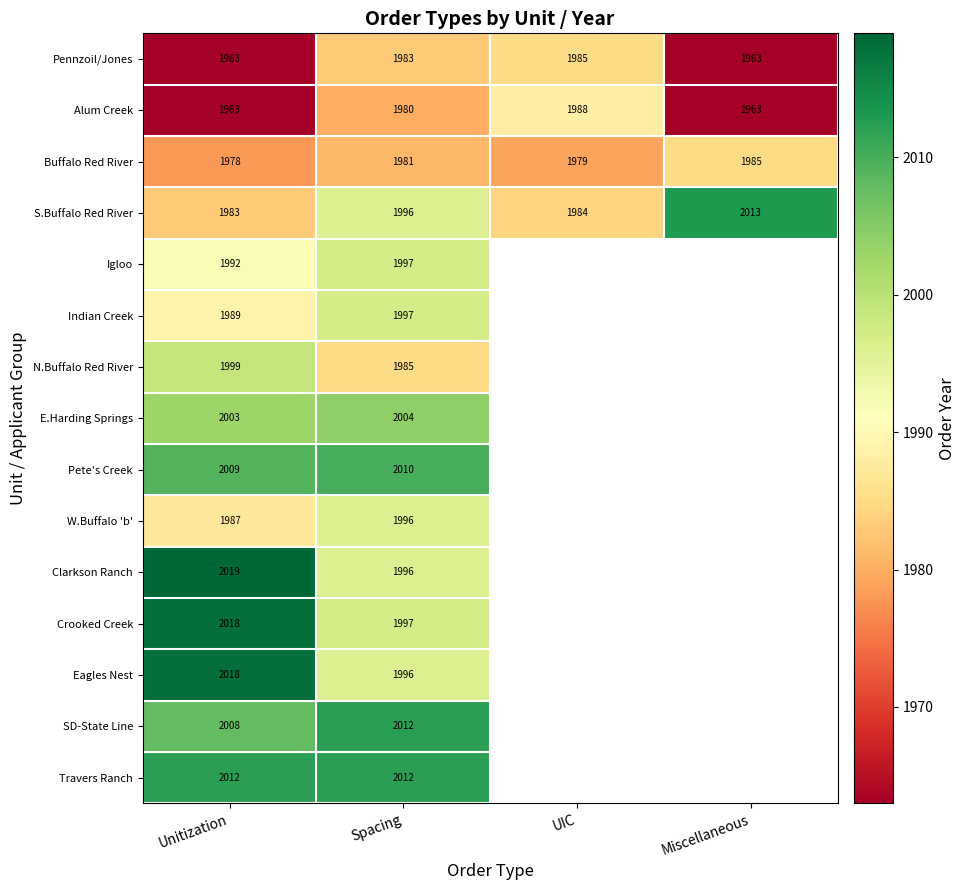

What is the average value of the Alum Creek series?

1974